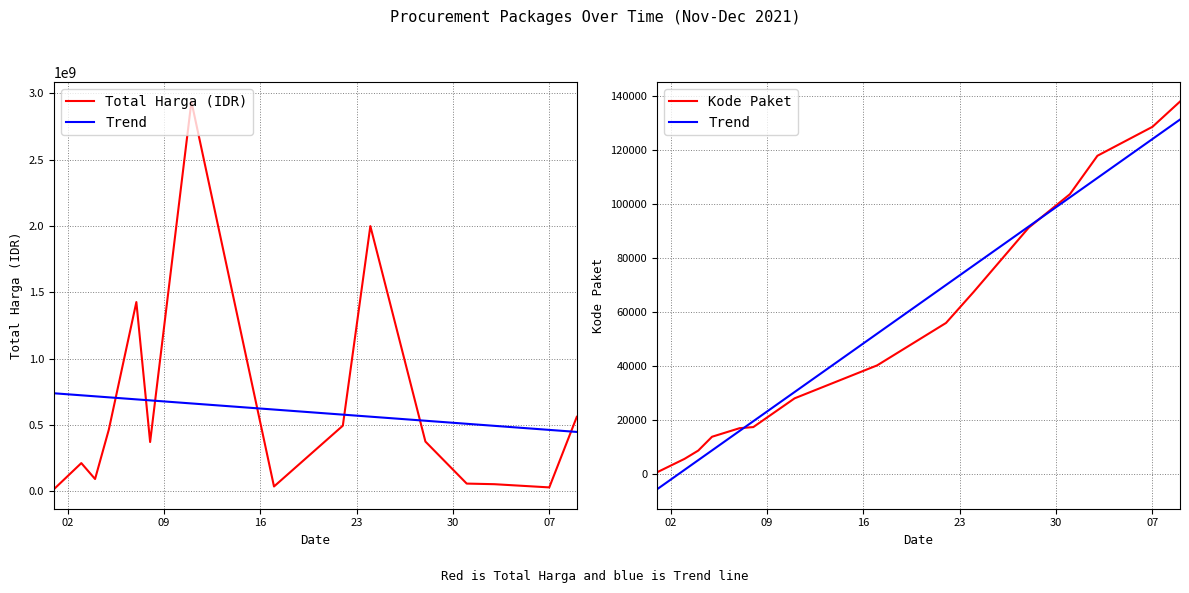

What is the average value of the Kode Paket series?

55472.1